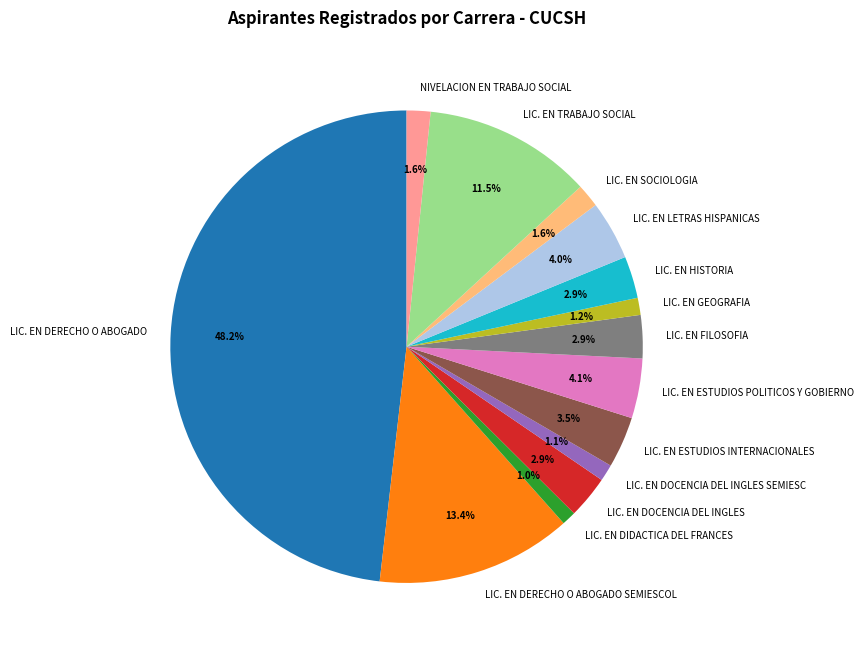

True or false: LIC. EN FILOSOFIA accounts for 8% of the total.

False